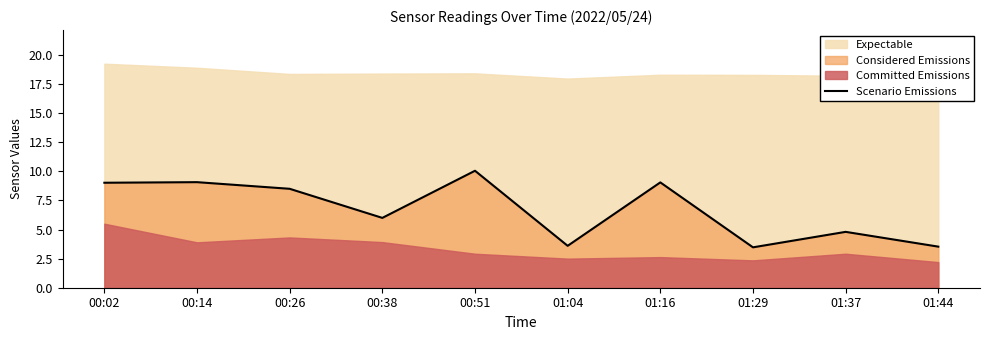

Where does the data first go above 8?

00:02